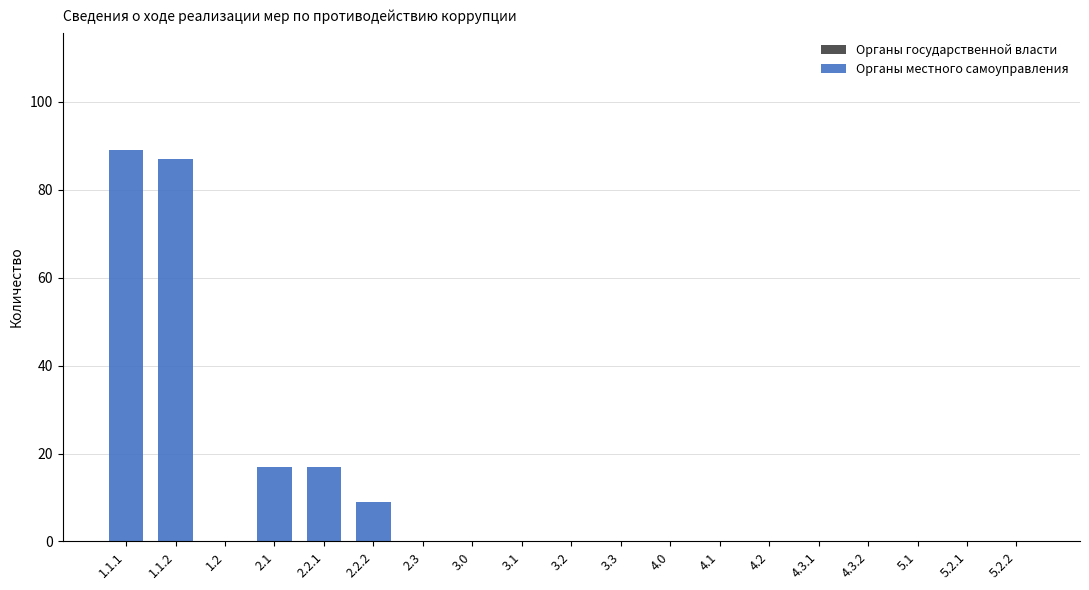

What is the sum of all values?

219